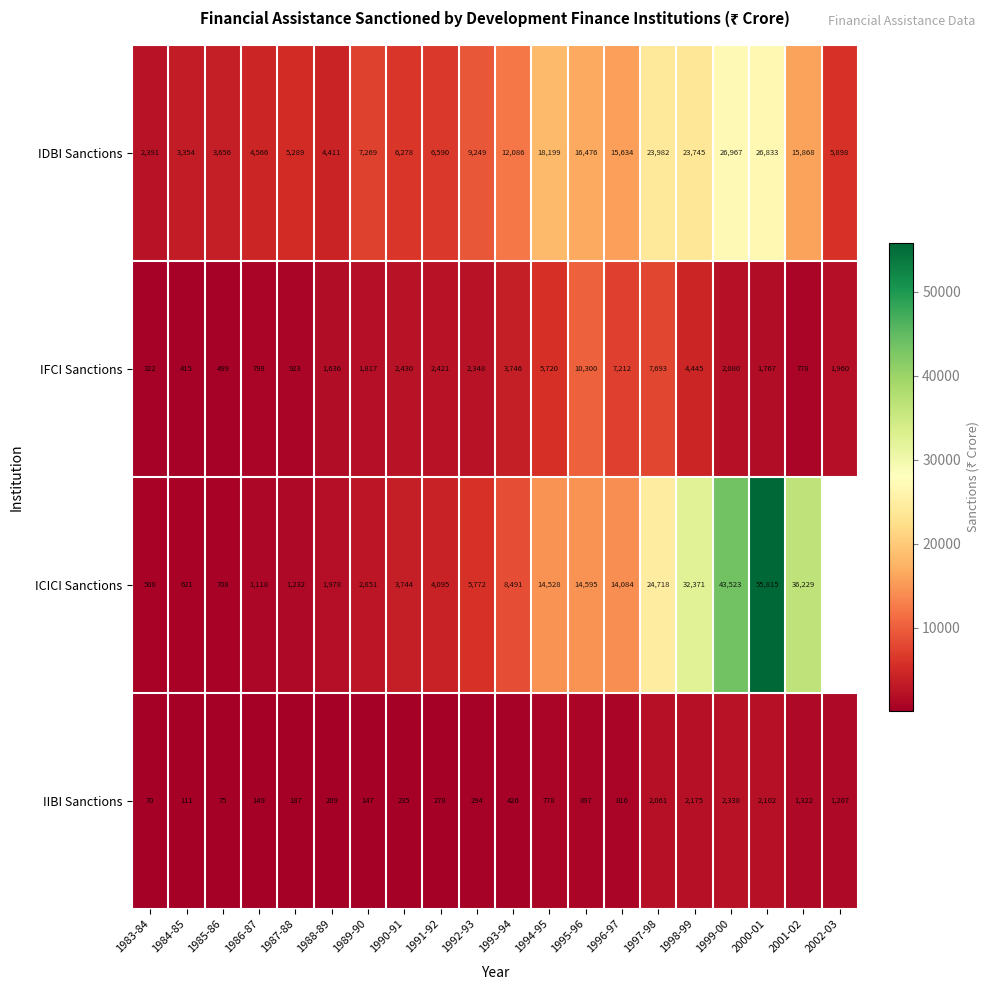

How many series are shown in this chart?

4